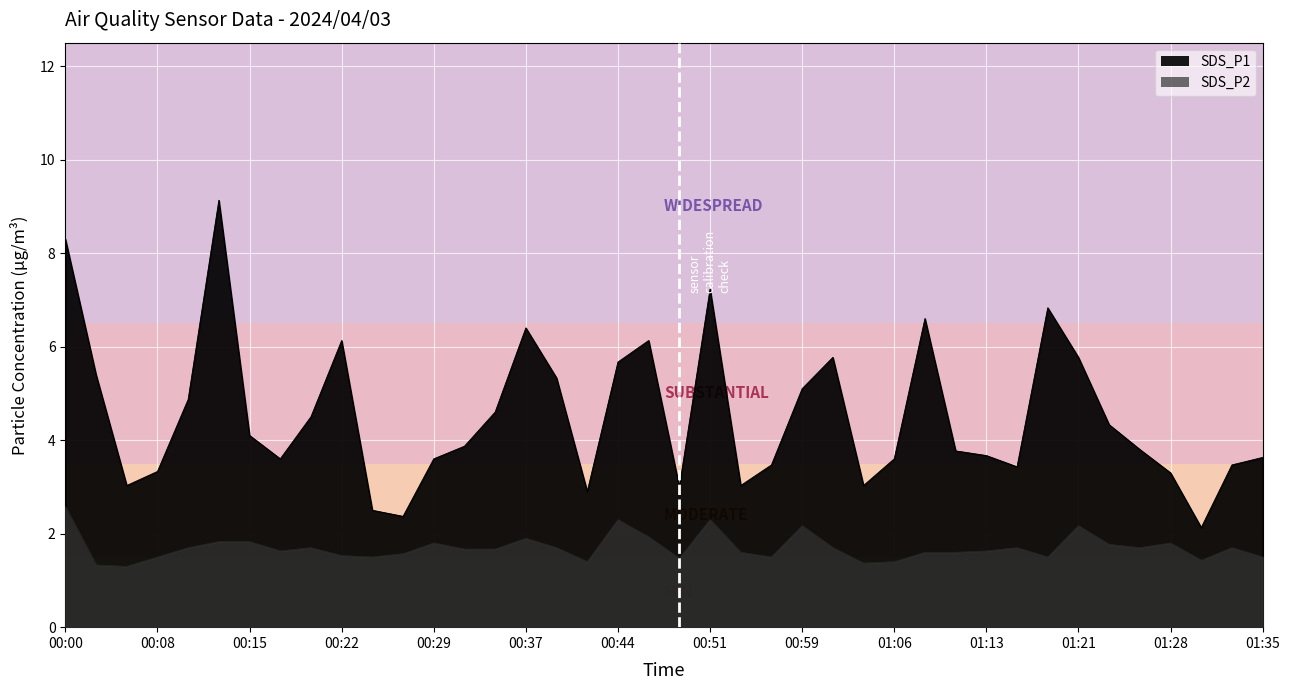

True or false: SDS_P1 and SDS_P2 cross at least once.

False